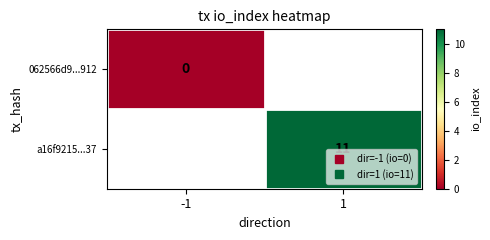

Is the value of 062566d9...912 at -1 greater than the value of a16f9215...37 at 1?

No